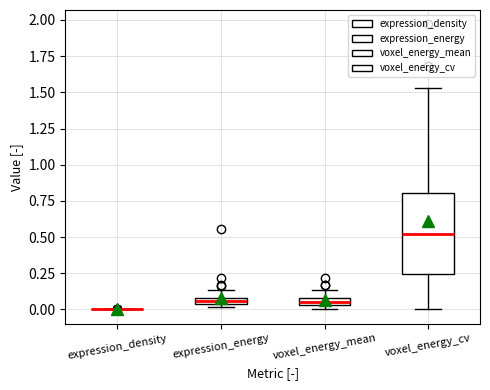

Which box is the tallest, from its lower edge to its upper edge?

voxel_energy_cv